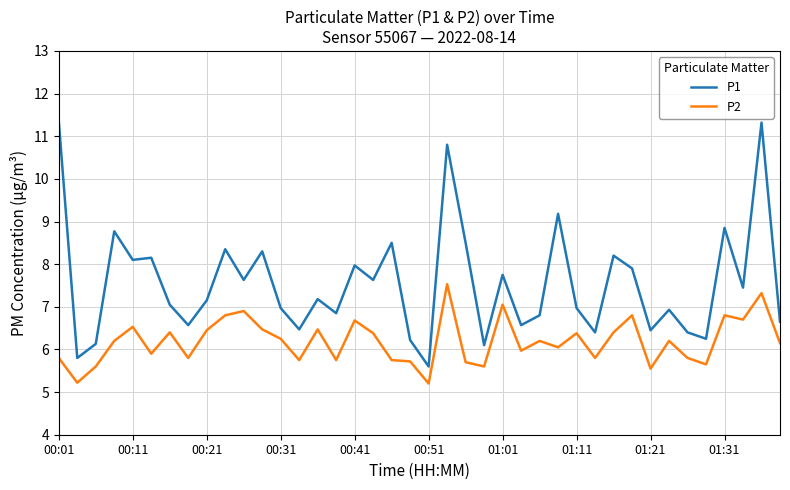

Rank the series by their average value, from lowest to highest.

P2, P1